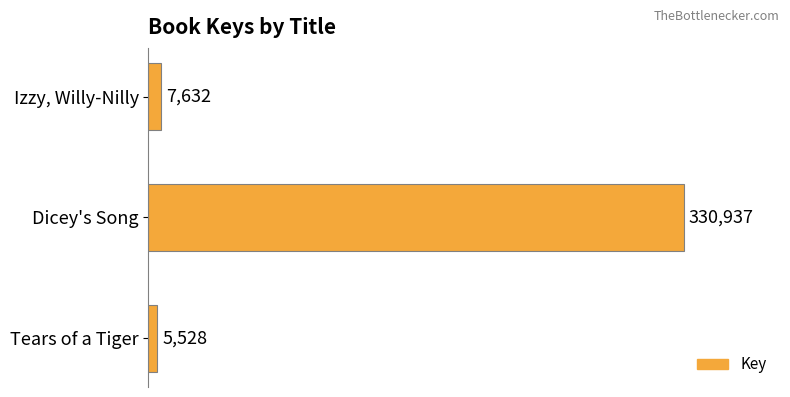

What is the change in value from Dicey's Song to Izzy, Willy-Nilly?

-323305